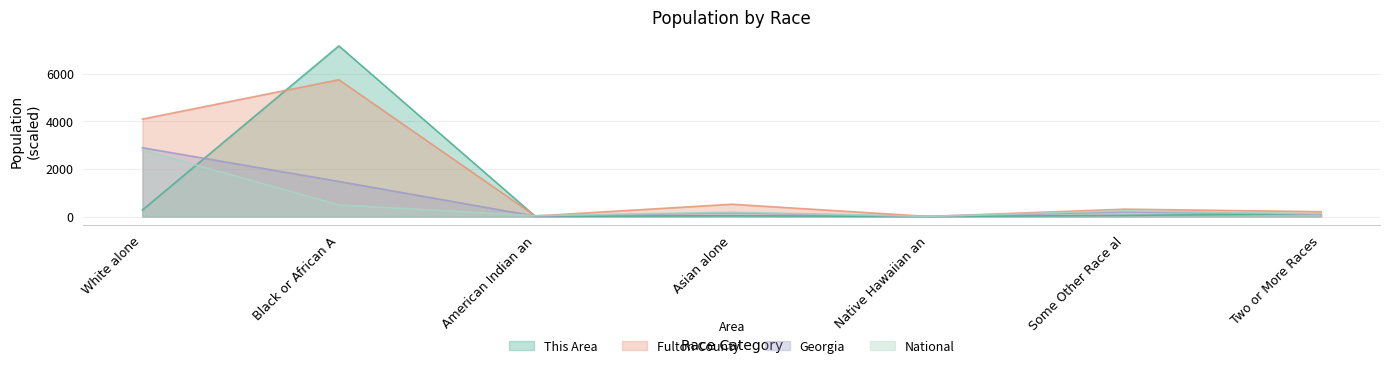

How many lines are shown in the chart?

4